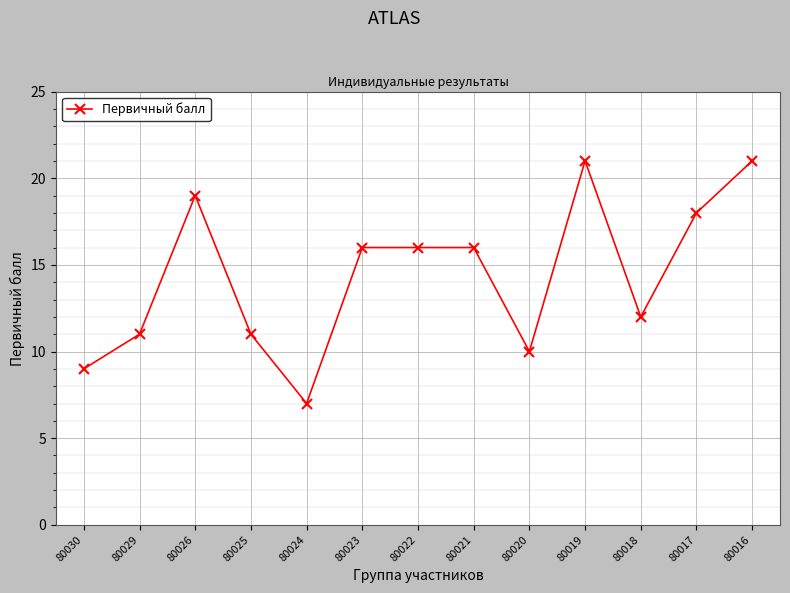

At which label does the data first exceed 16?

80026